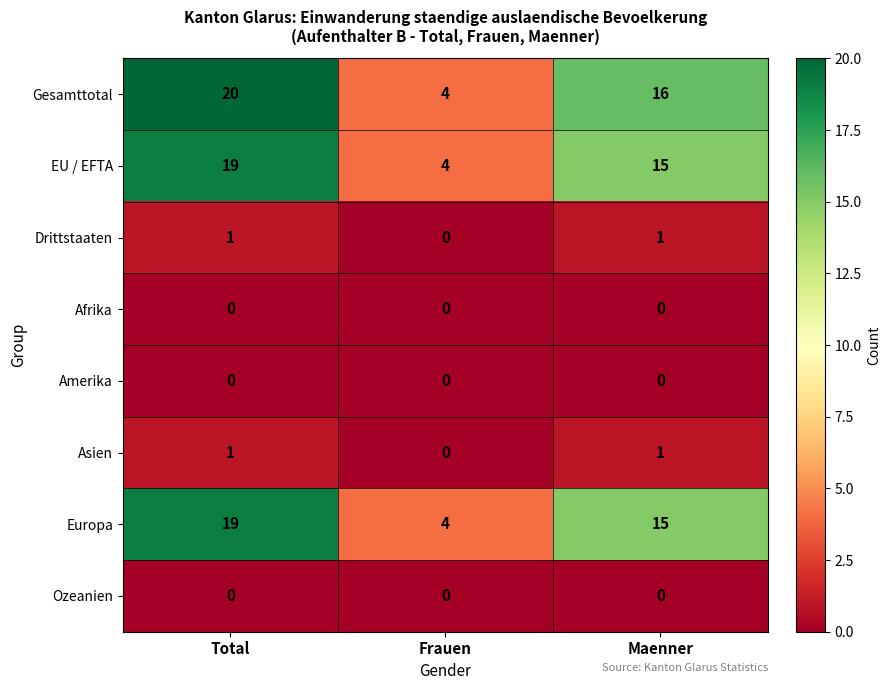

Which series has the largest range (max minus min)?

Gesamttotal